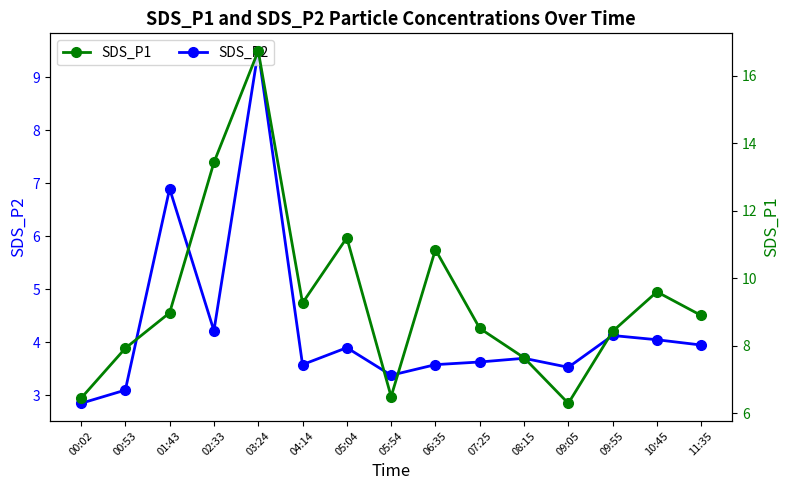

What is the difference between the maximum and minimum values in the SDS_P1 series?

10.4